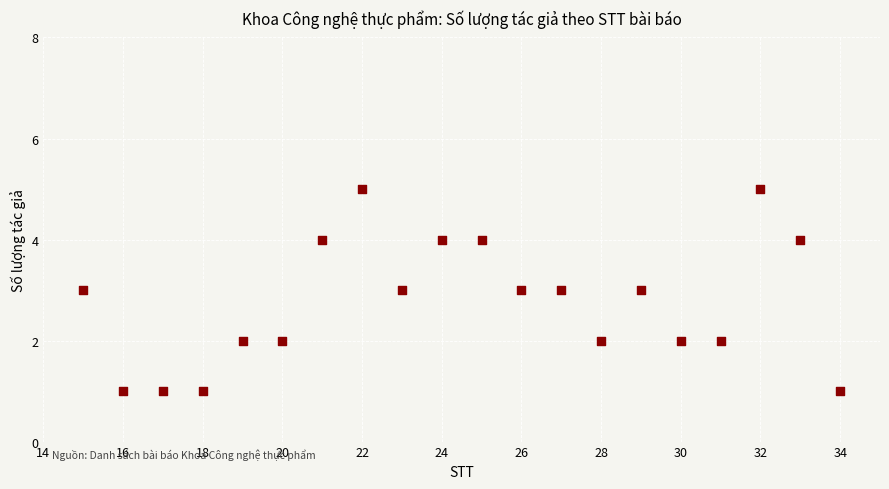

What is the range of Y values (max minus min)?

4